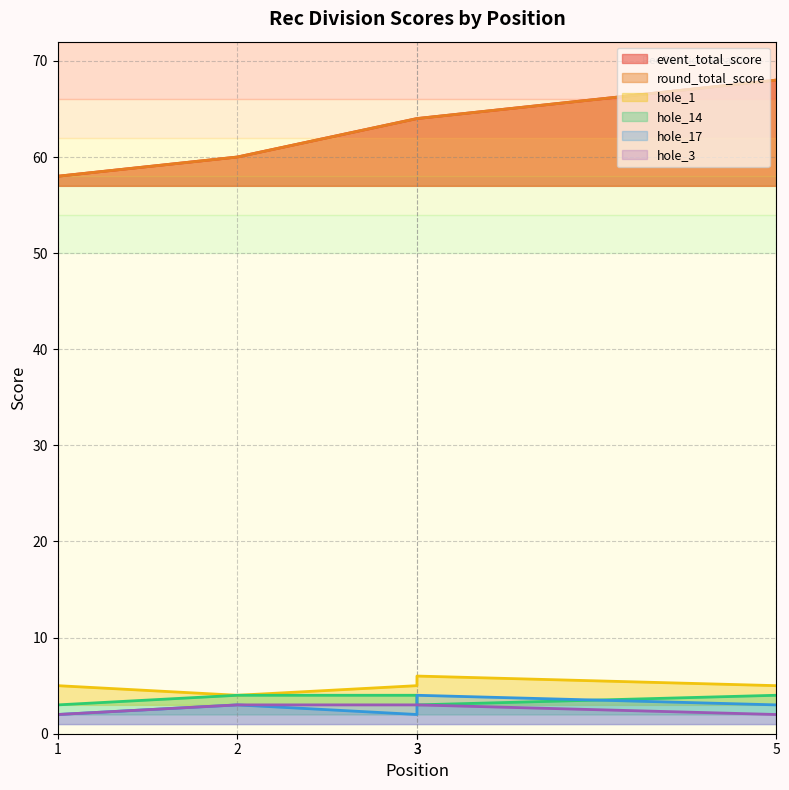

Which series has the widest spread of values?

event_total_score